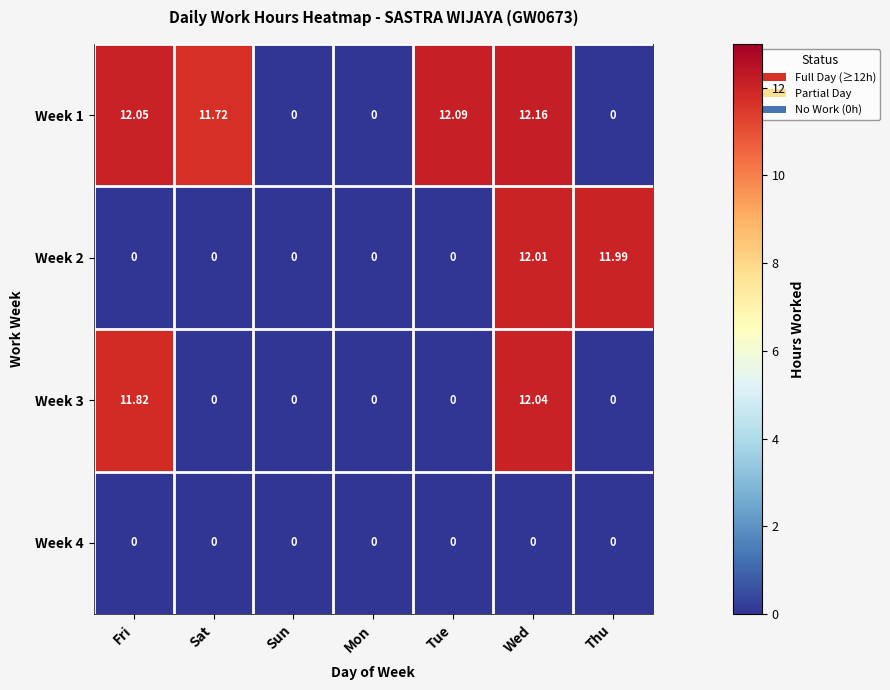

Which series changed the most between Sun and Tue?

Week 1